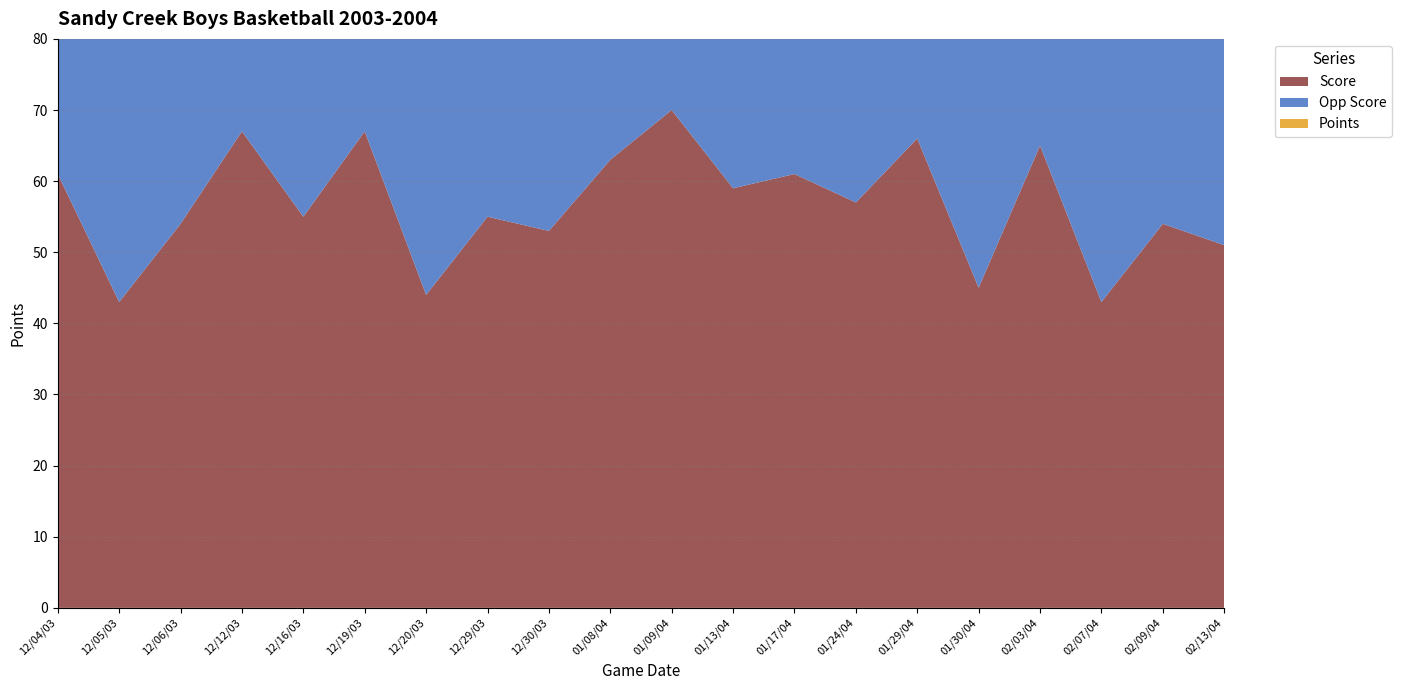

Reading right to left, list all the values displayed in this chart.

Score: 51	54	43	65	45	66	57	61	59	70	63	53	55	44	67	55	67	54	43	61
Opp Score: 42	48	63	45	49	59	40	52	47	36	55	45	49	55	48	50	50	38	57	27
Points: 47	40	40	42	35	50	40	47	50	45	47	45	50	40	45	47	40	47	38	40